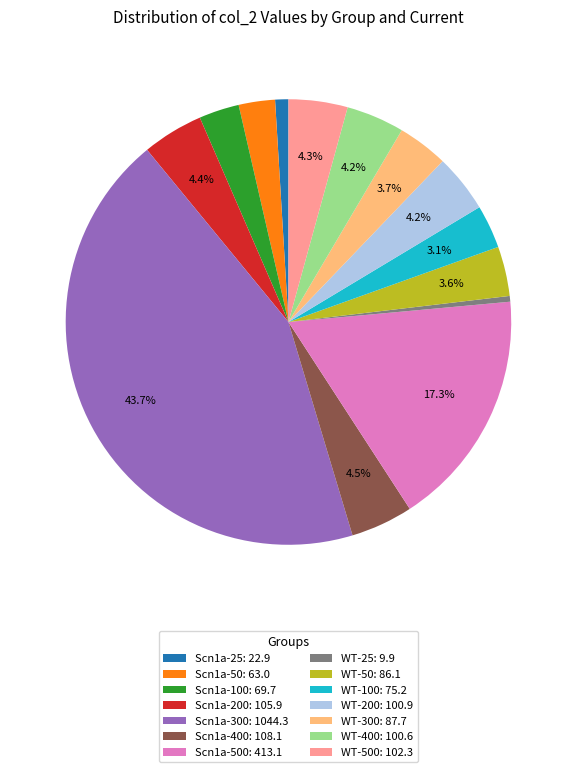

What is the ratio of the value at Scn1a-500: 413.1 to the value at WT-400: 100.6?

4.1